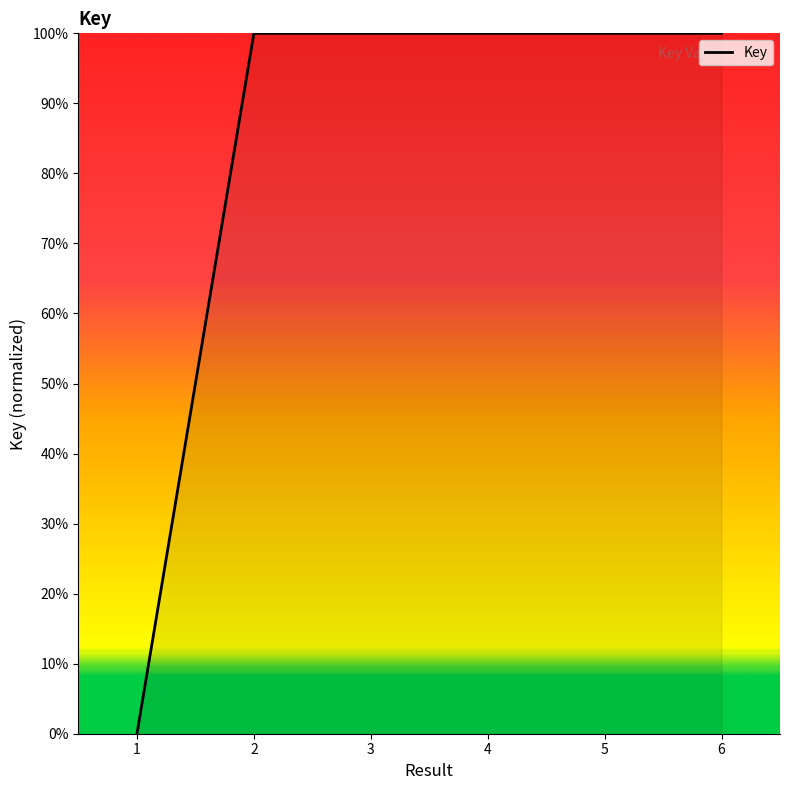

True or false: there are more than 0 points higher than both neighbors.

False